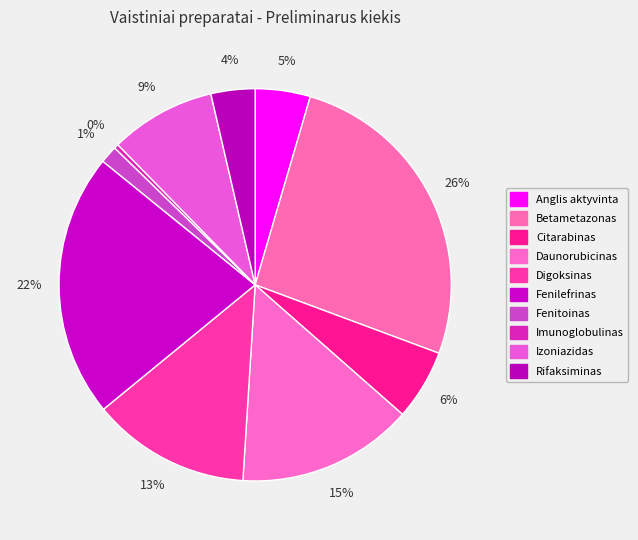

Approximately how many times larger is the value at Betametazonas compared to Rifaksiminas?

7.2